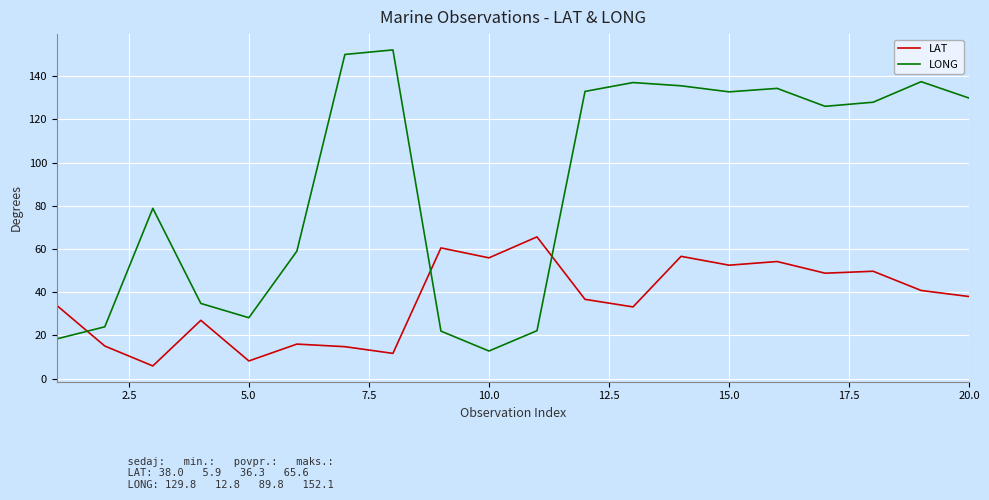

How many lines are shown in the chart?

2